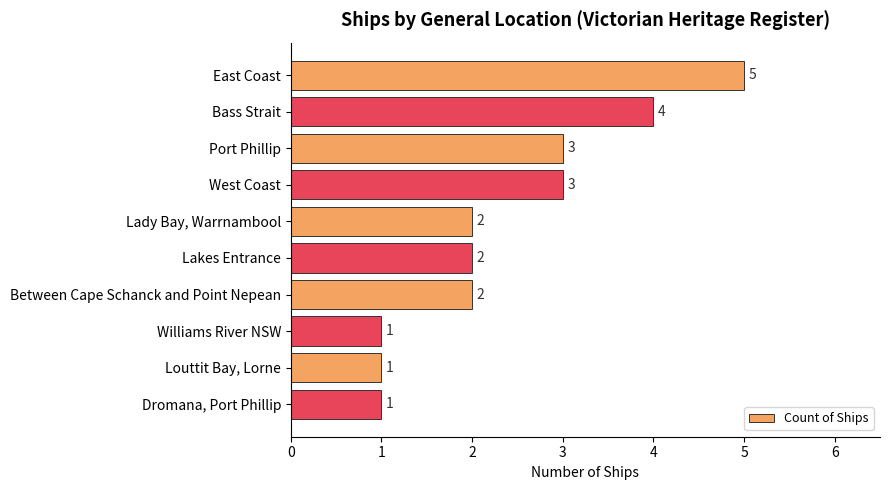

What is the minimum value shown in the chart?

1